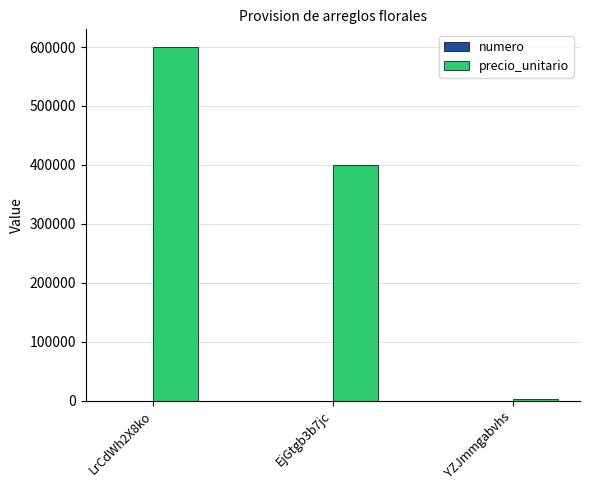

Which label corresponds to the largest value in the chart?

LrCdWh2X8ko